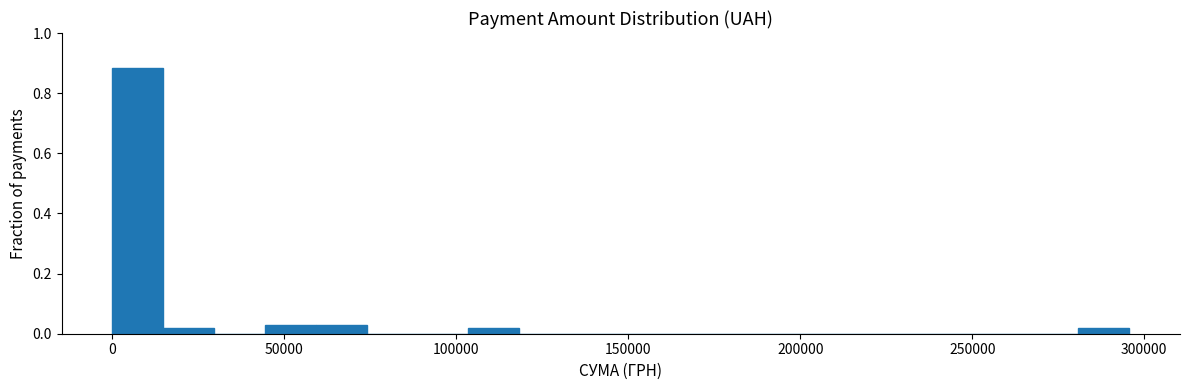

Read against the x-axis, roughly where is the centre of the tallest bar?

5000